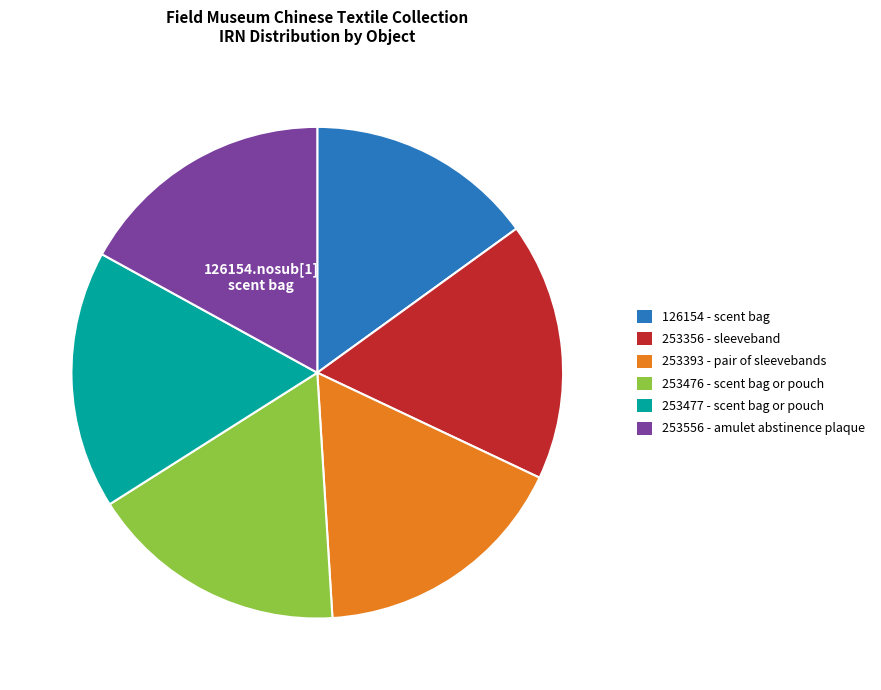

Is it true that 253356 - sleeveband is 26% of the pie?

False